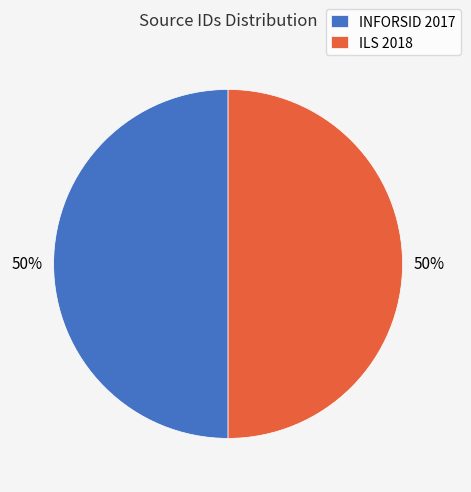

Approximately how many times larger is the value at INFORSID 2017 compared to ILS 2018?

1.0